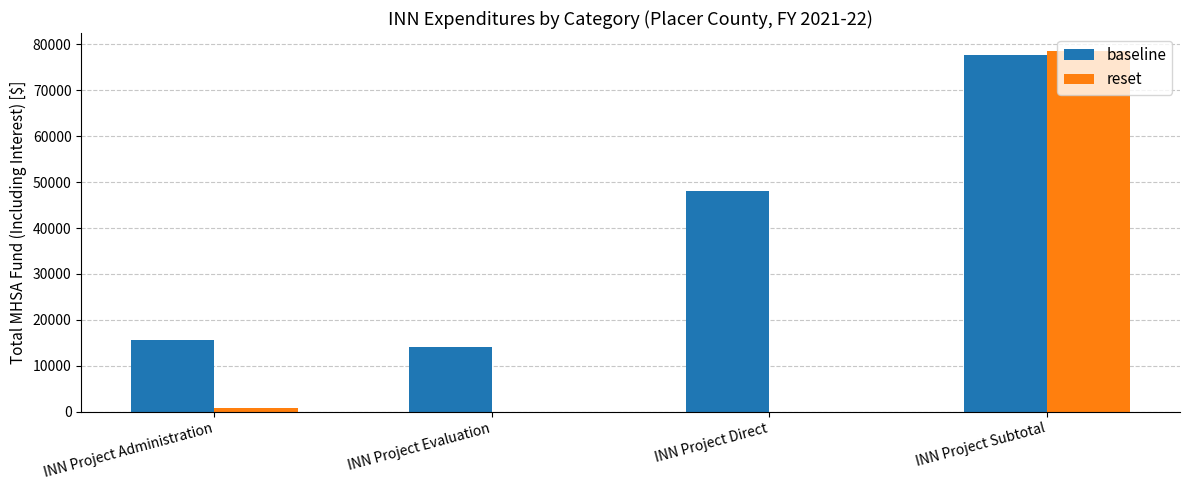

What value does the baseline series have at INN Project Direct?

48095